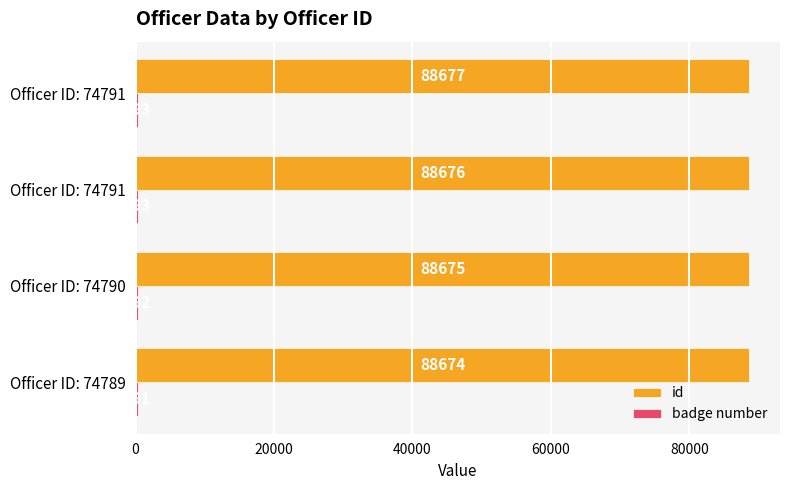

Count the number of categories in the chart.

4